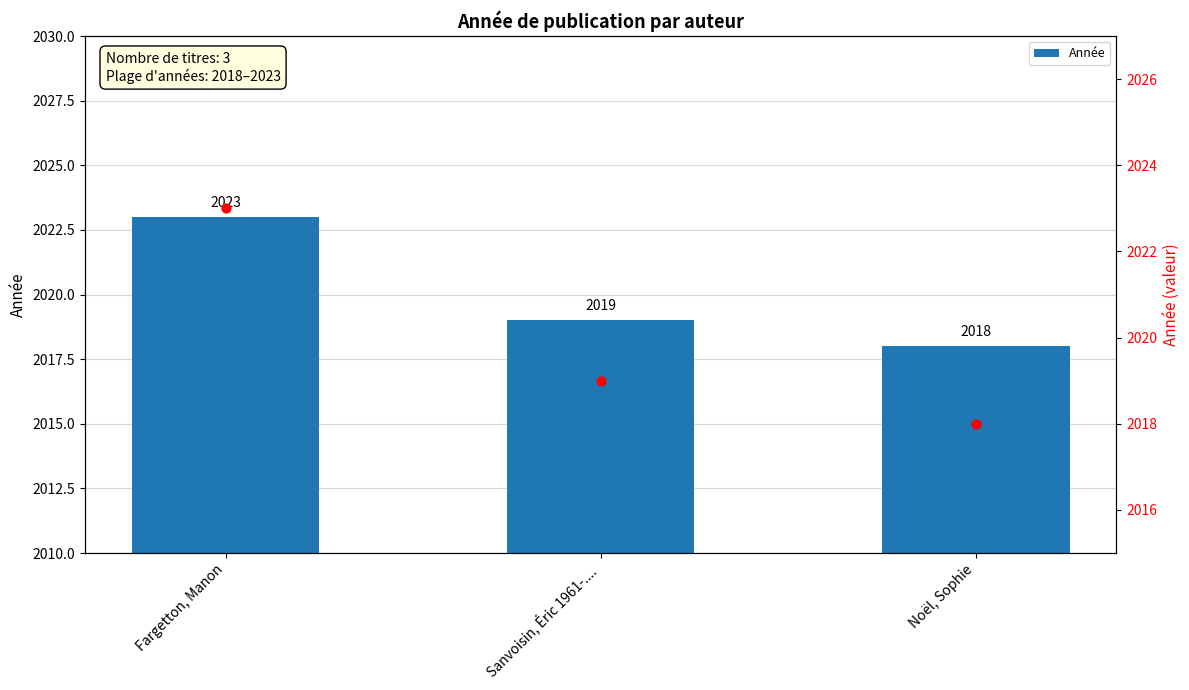

At how many categories does at least one series exceed 2020?

1